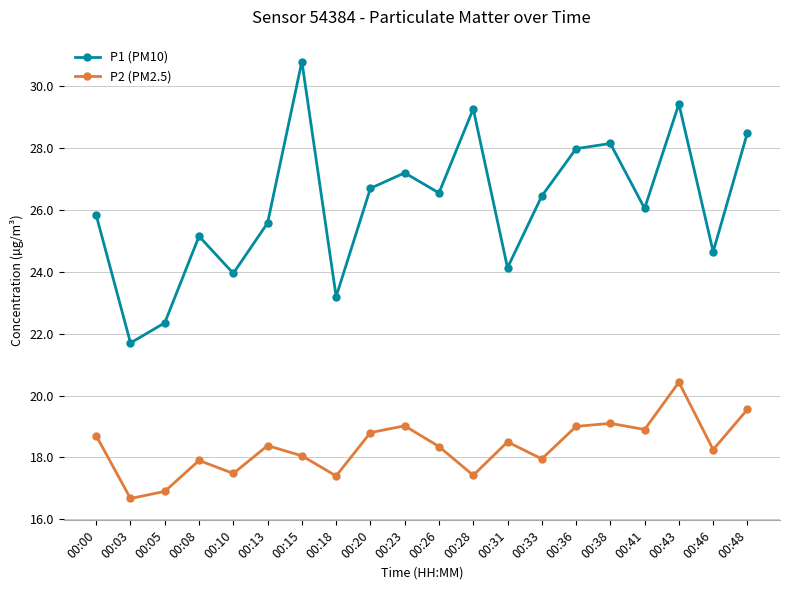

What is the difference between the second highest and second lowest values in the P1 (PM10) series?

7.1